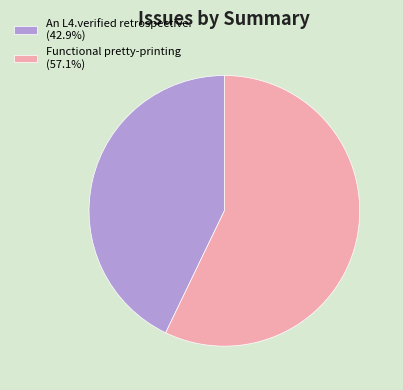

Which slice is the smallest?

An L4.verified retrospective.